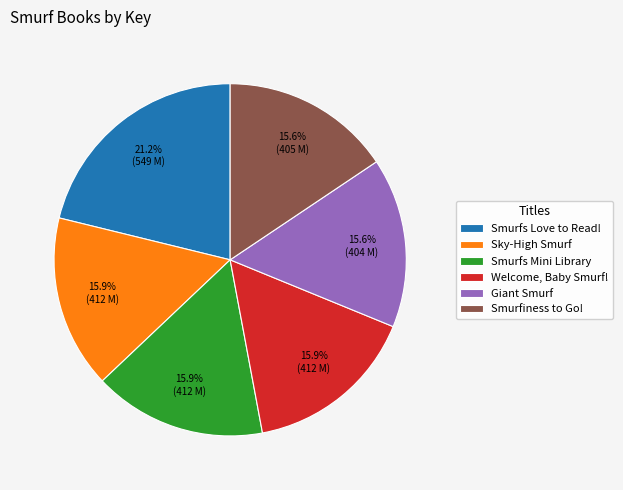

Which category has the biggest portion of the pie?

Smurfs Love to Read!